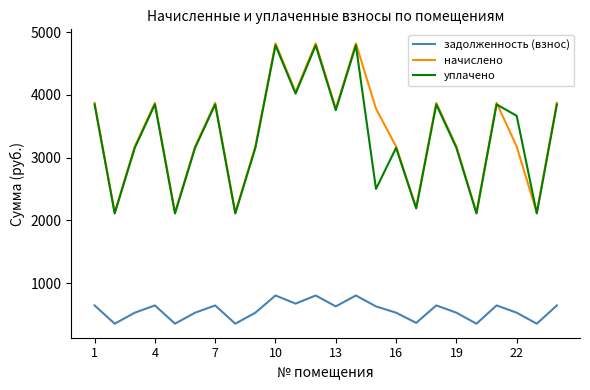

Which series has the largest range (max minus min)?

начислено